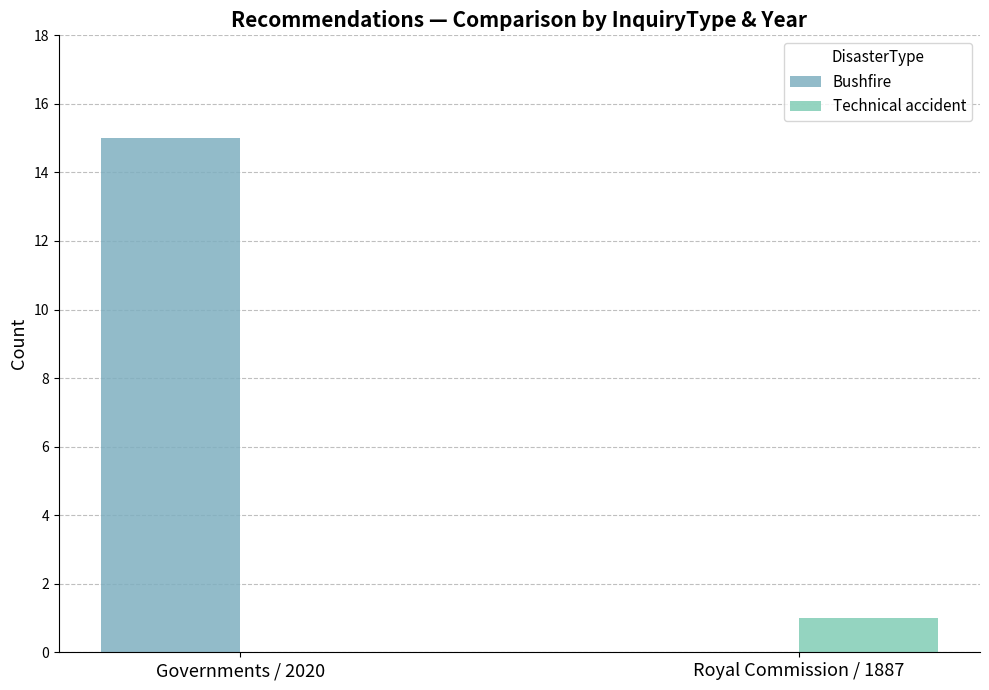

How many positive values does the Technical accident series have?

1